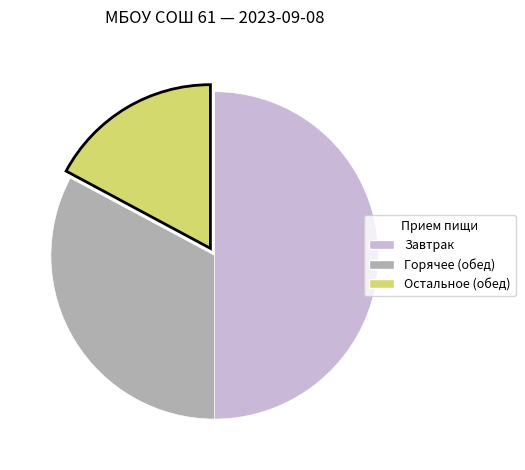

How many segments does this pie chart have?

3